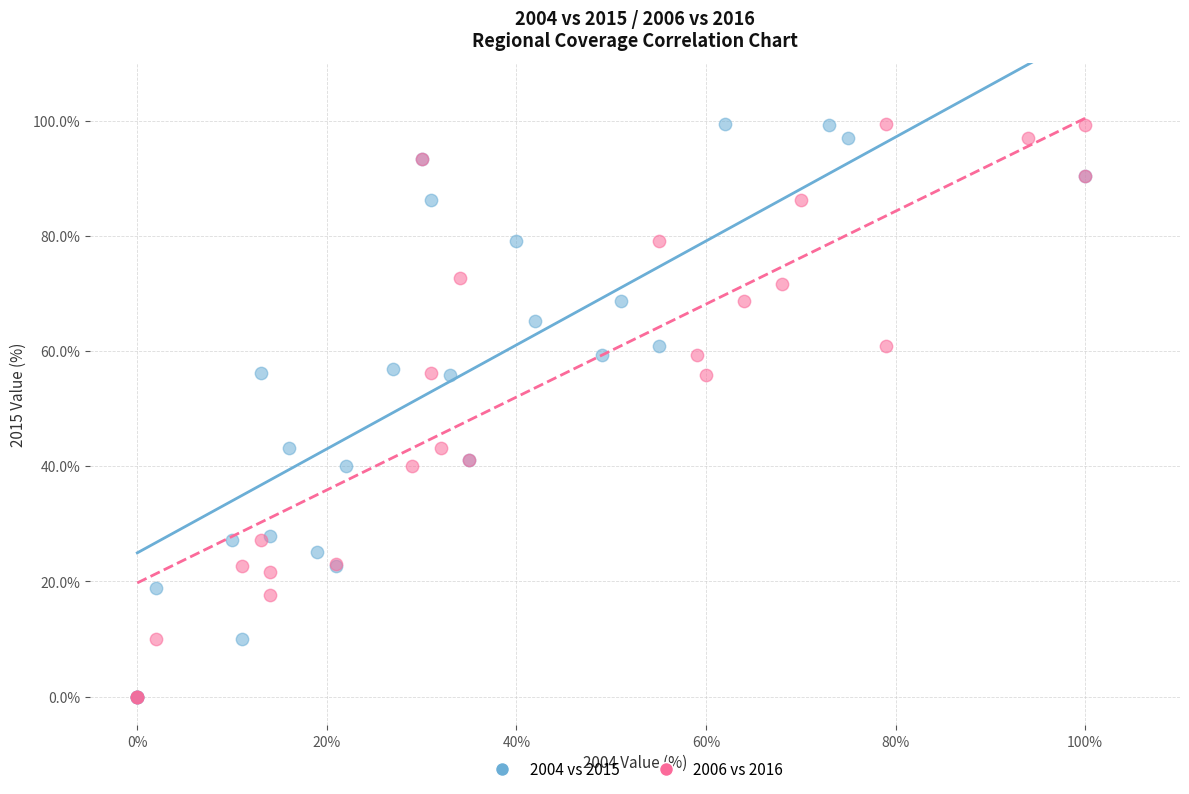

Which series has the largest Y range (max minus min)?

2004 vs 2015